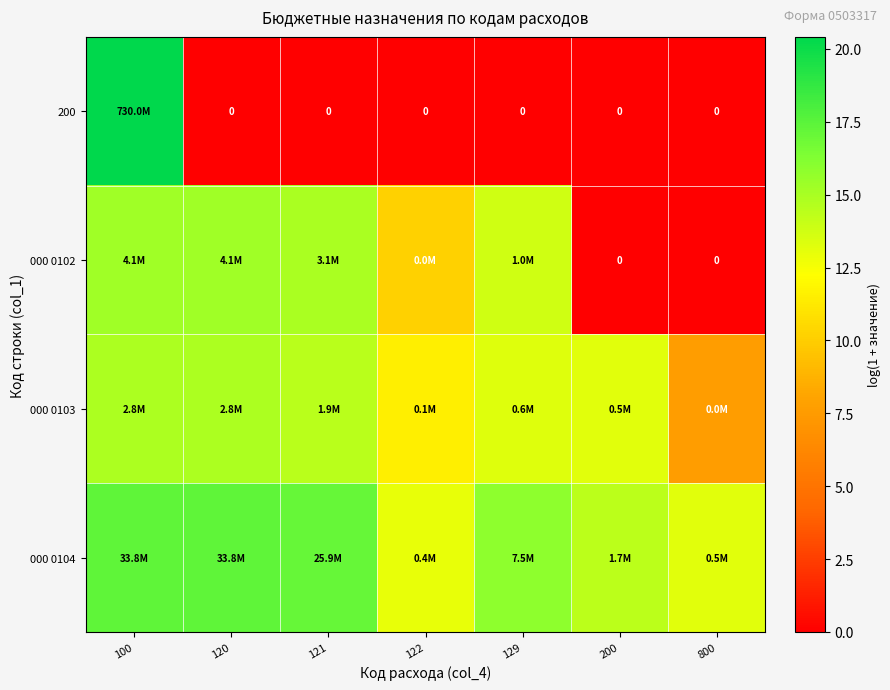

Read the 000 0102 value at 121.

15.0